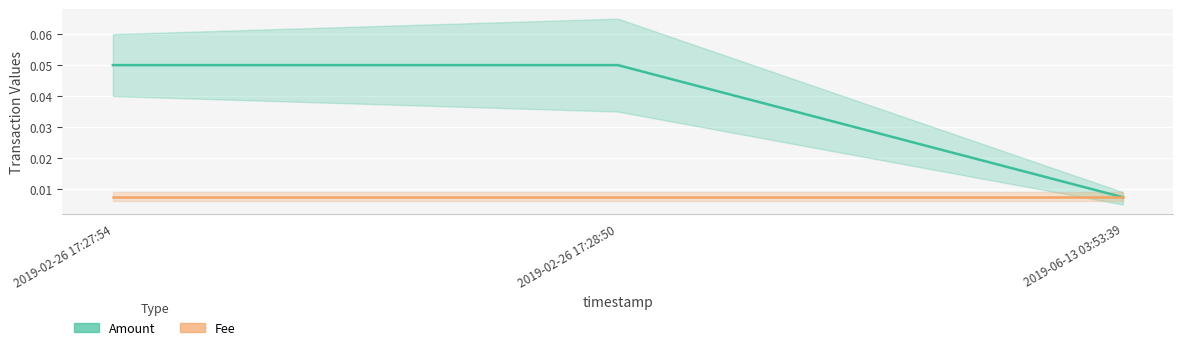

What is the sum of all Amount values?

0.1